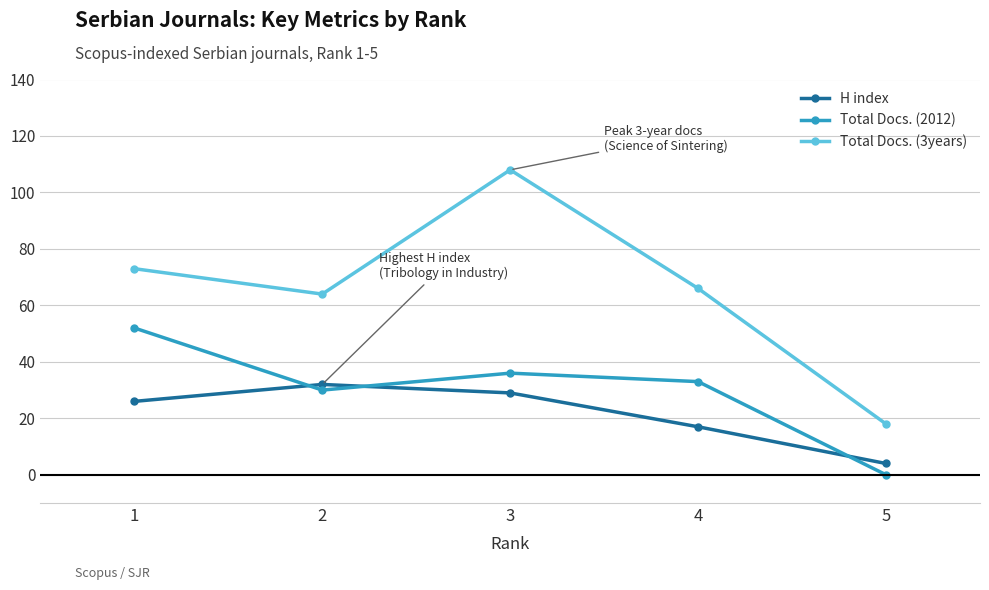

Reading right to left, extract all data points from this chart.

H index: 4	17	29	32	26
Total Docs. (2012): 0	33	36	30	52
Total Docs. (3years): 18	66	108	64	73